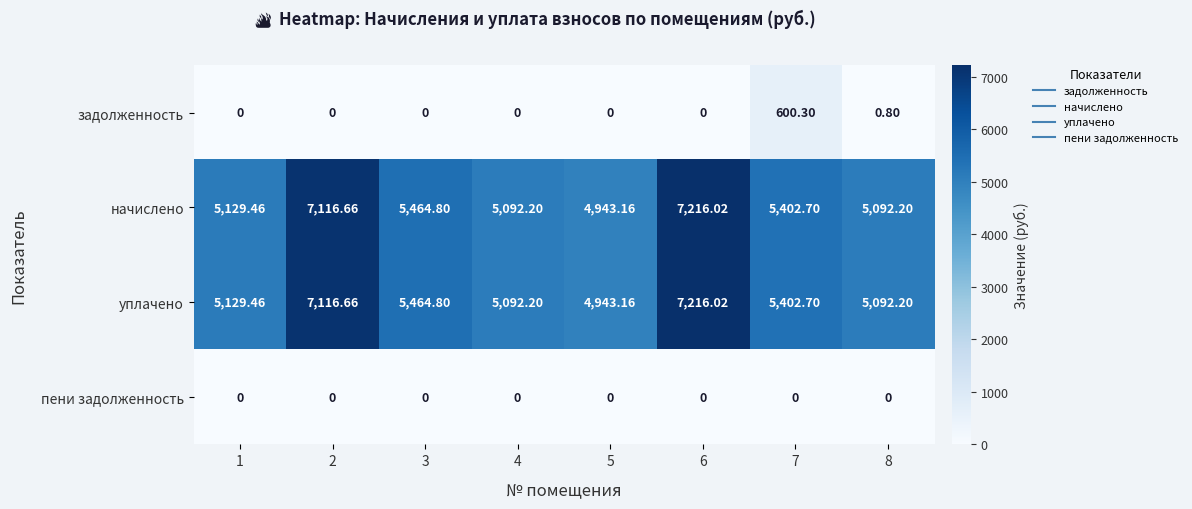

Is the value of начислено at 2 greater than the value of пени задолженность at 4?

Yes